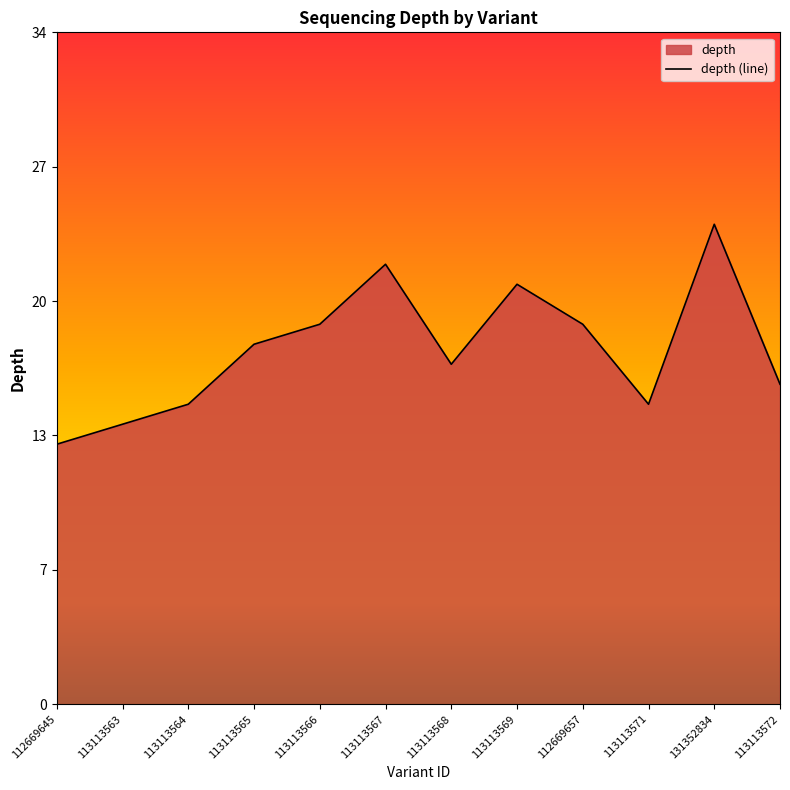

Reading right to left, what are all the values shown in this chart?

16	24	15	19	21	17	22	19	18	15	14	13